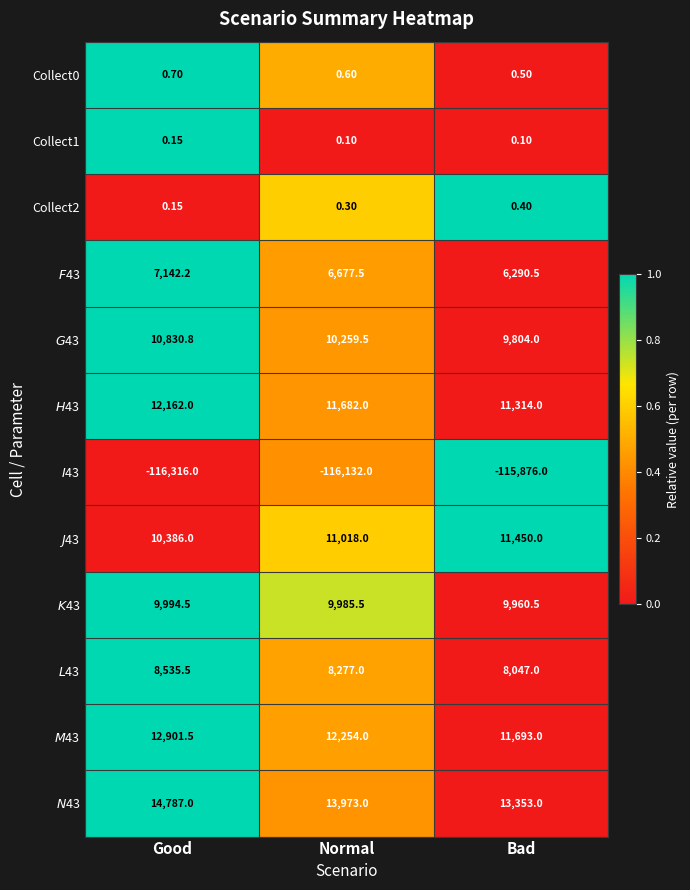

At which label does Collect1 reach its peak?

Good